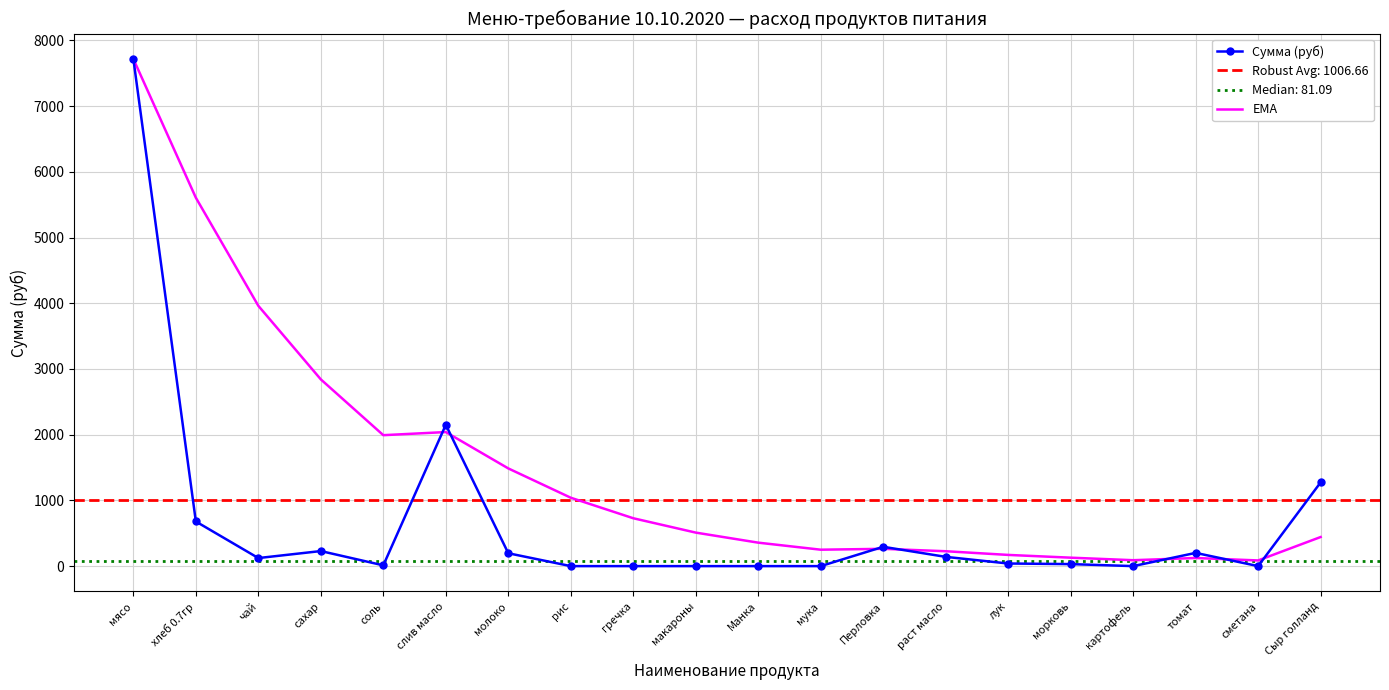

How many interior local valleys does the EMA series have?

4